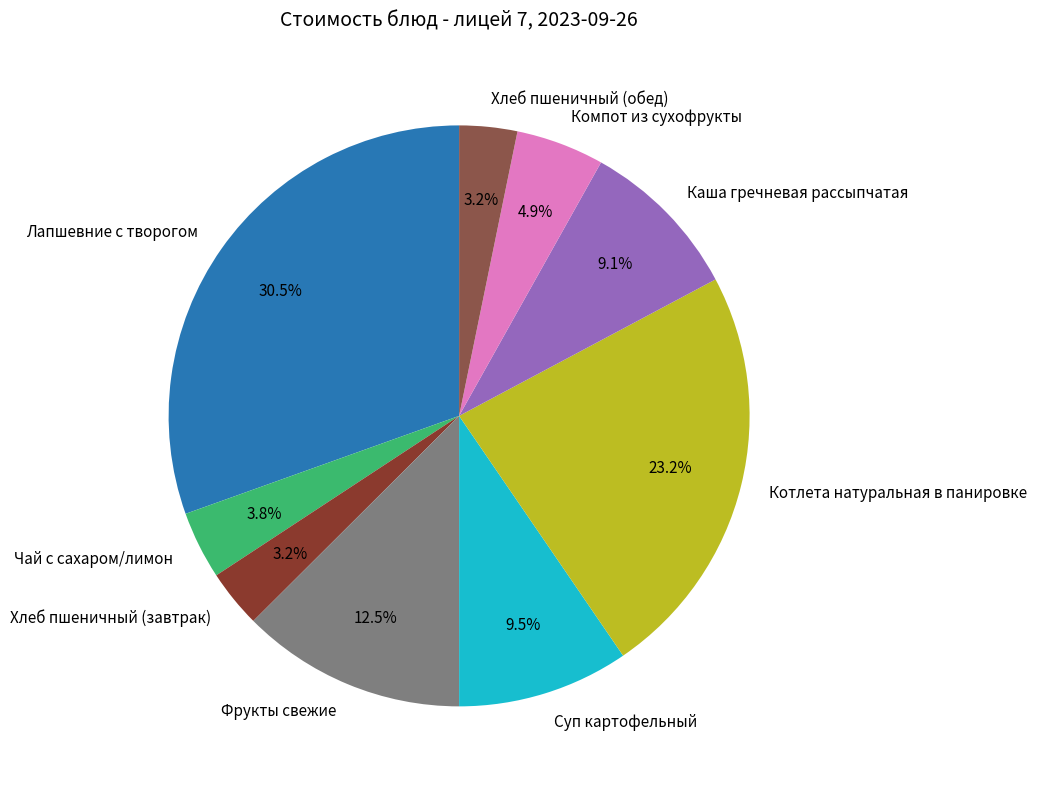

What is the largest slice in the pie chart?

Лапшевние с творогом